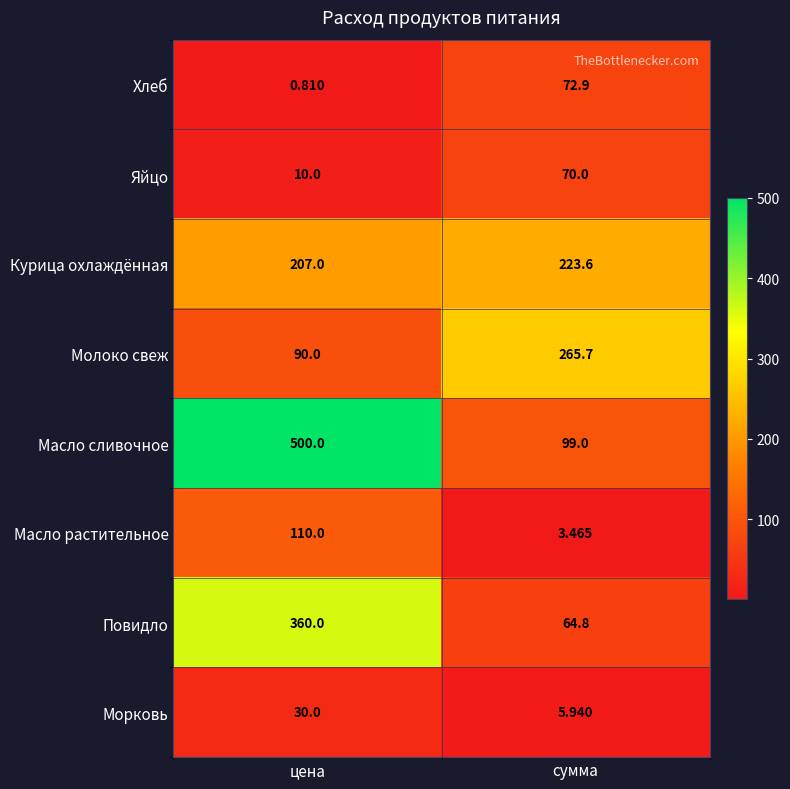

What is the difference between the highest and lowest values at цена?

499.2